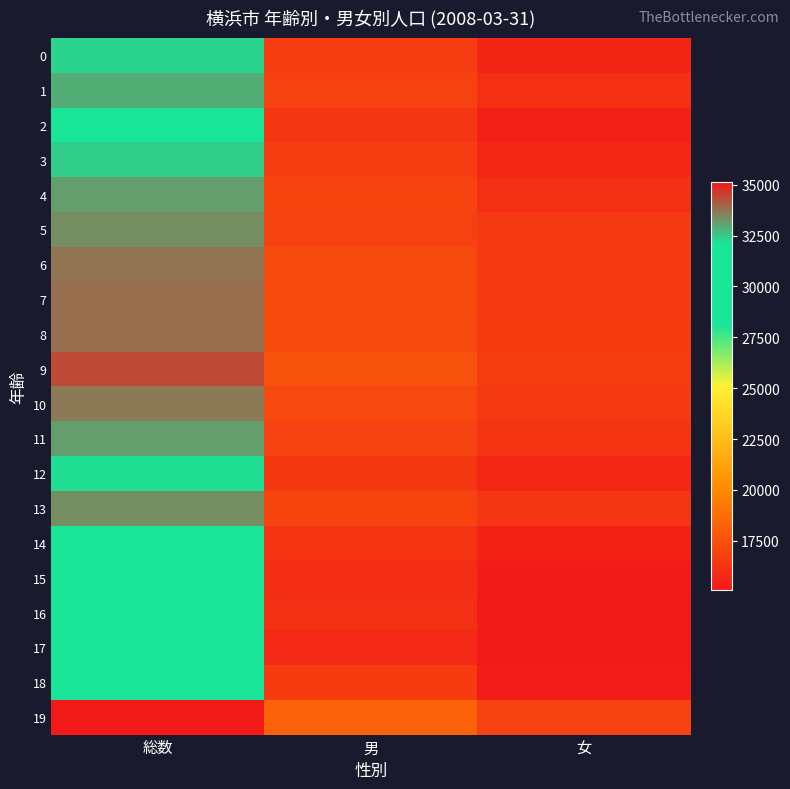

Which series has the largest total across all categories?

19